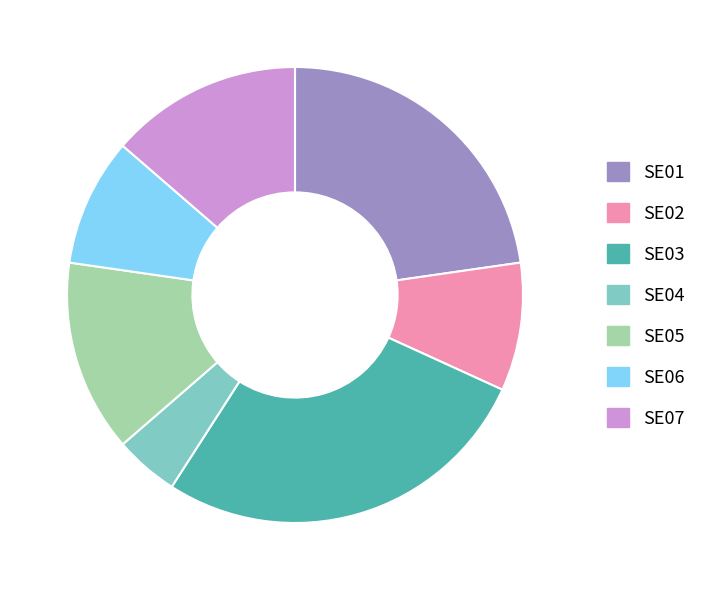

The SE07 slice represents 14% of the pie. True or false?

True